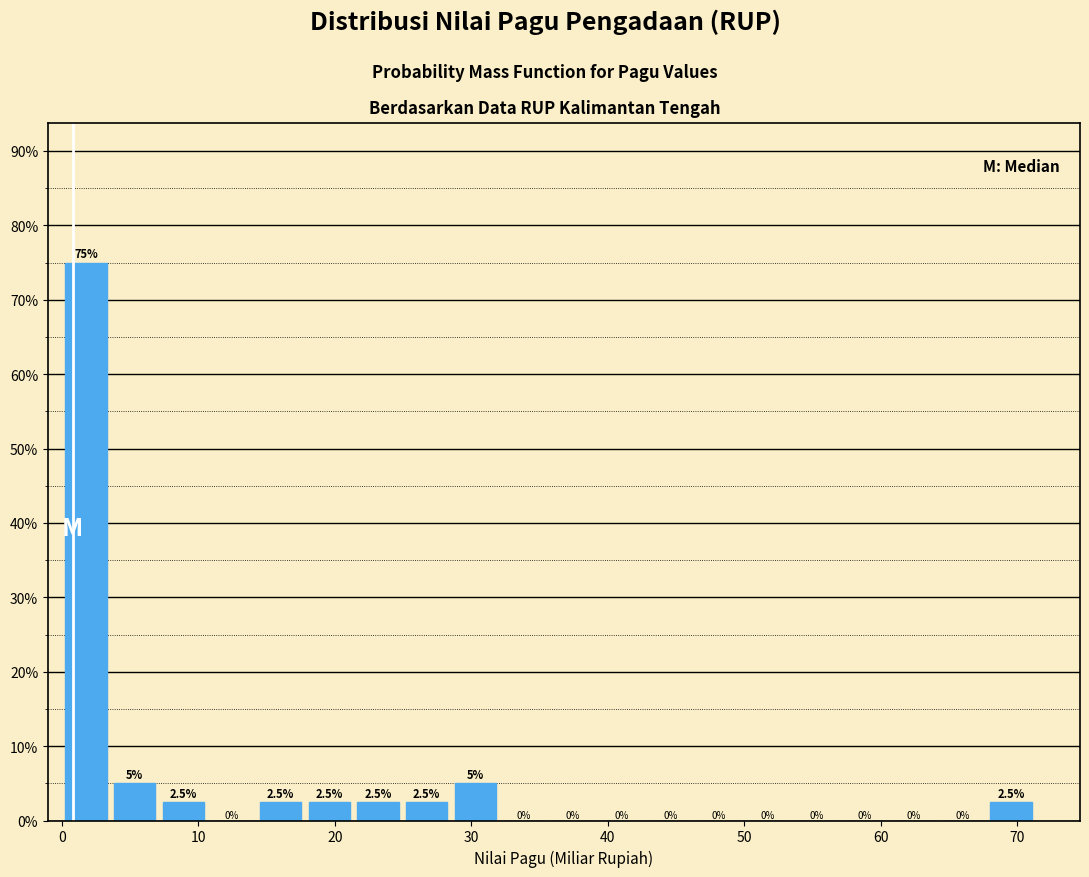

Read against the x-axis, roughly where is the centre of the tallest bar?

2